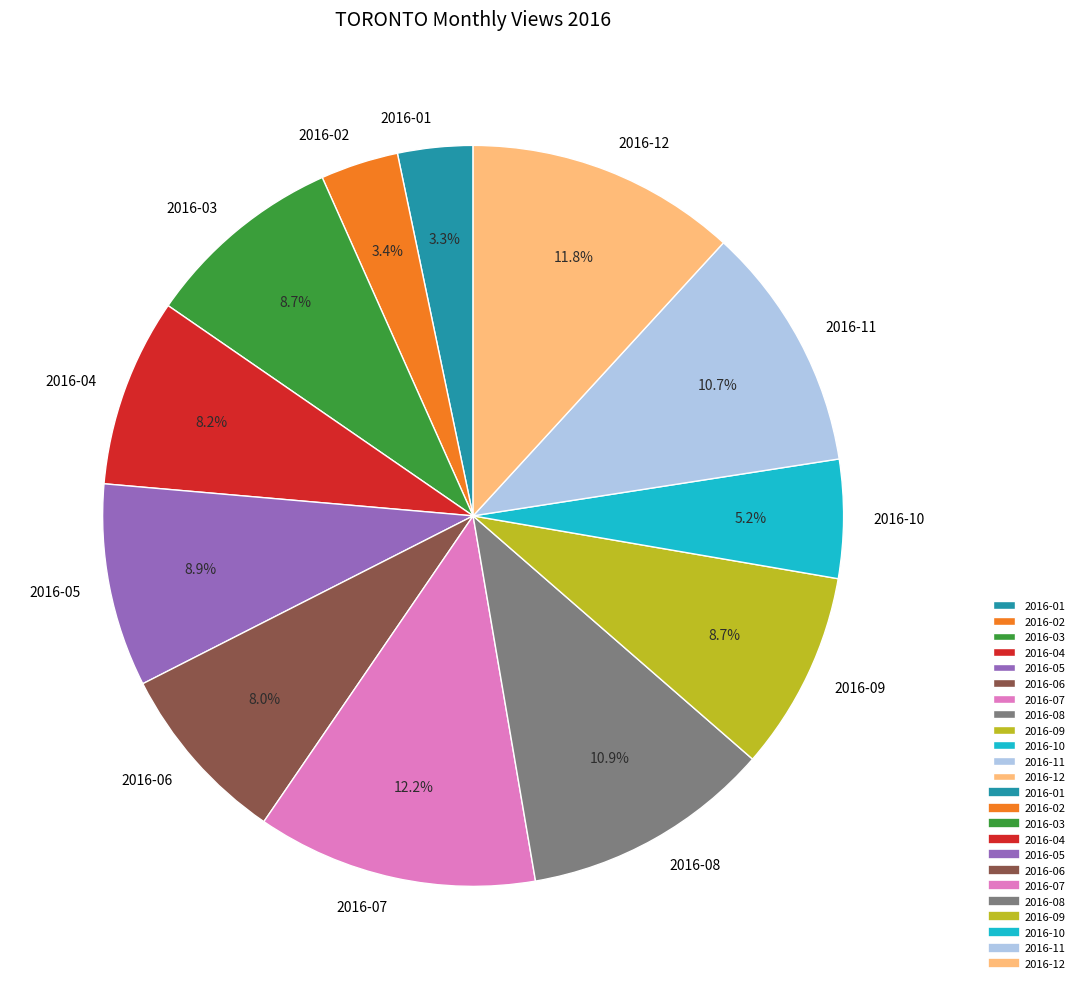

What is the ratio of the value at 2016-04 to the value at 2016-03?

0.9